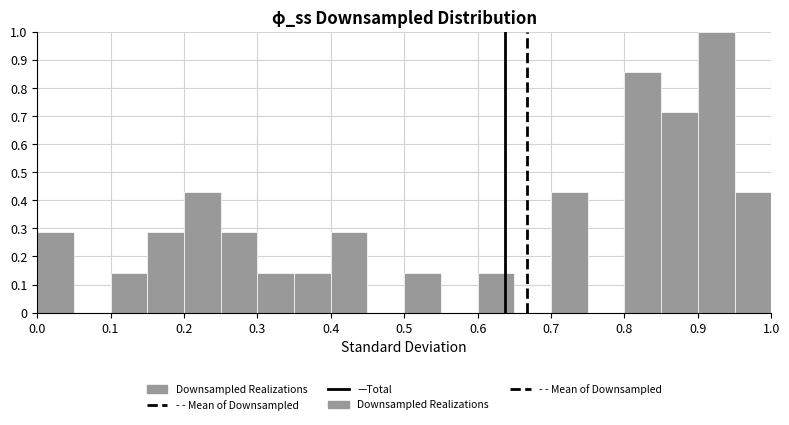

Reading left to right, transcribe this chart: for each bar, give the range it covers on the x-axis and its height. The values are not printed on the chart, so give them approximately, as read against the axis.

0.00 to 0.05: 0.29
0.05 to 0.10: 0
0.10 to 0.15: 0.14
0.15 to 0.20: 0.29
0.20 to 0.25: 0.43
0.25 to 0.30: 0.29
0.30 to 0.35: 0.14
0.35 to 0.40: 0.14
0.40 to 0.45: 0.29
0.45 to 0.50: 0
0.50 to 0.55: 0.14
0.55 to 0.60: 0
0.60 to 0.65: 0.14
0.65 to 0.70: 0
0.70 to 0.75: 0.43
0.75 to 0.80: 0
0.80 to 0.85: 0.86
0.85 to 0.90: 0.71
0.90 to 0.95: 1.00
0.95 to 1.00: 0.43